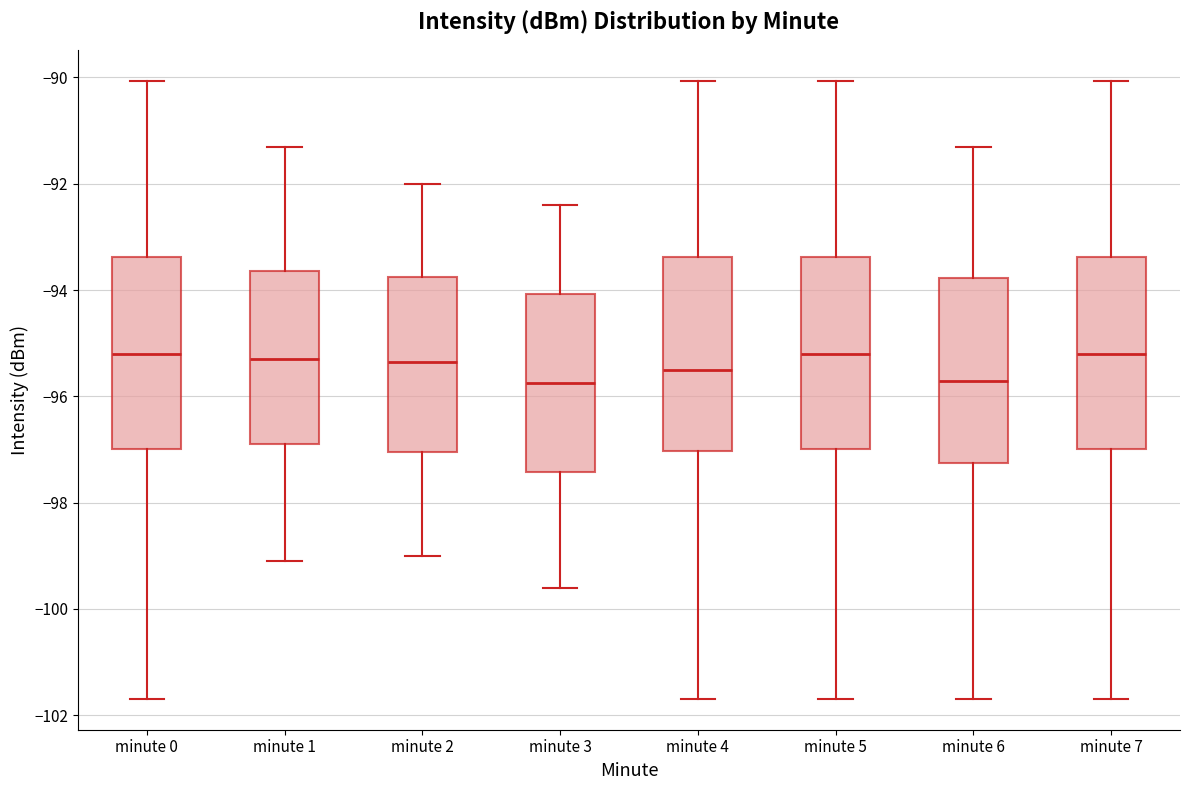

Where is the lower edge of the box for minute 6 on the y-axis? The values are not printed on the chart, so give them approximately, as read against the axis.

-97.2